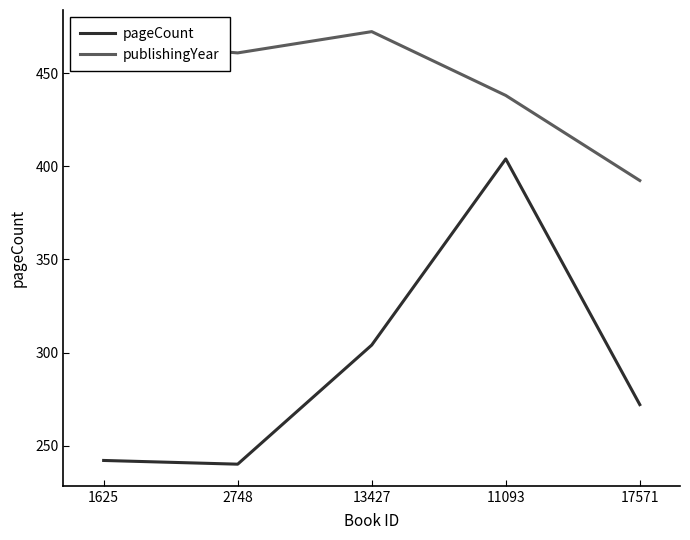

At which label is pageCount closest to 322?

13427